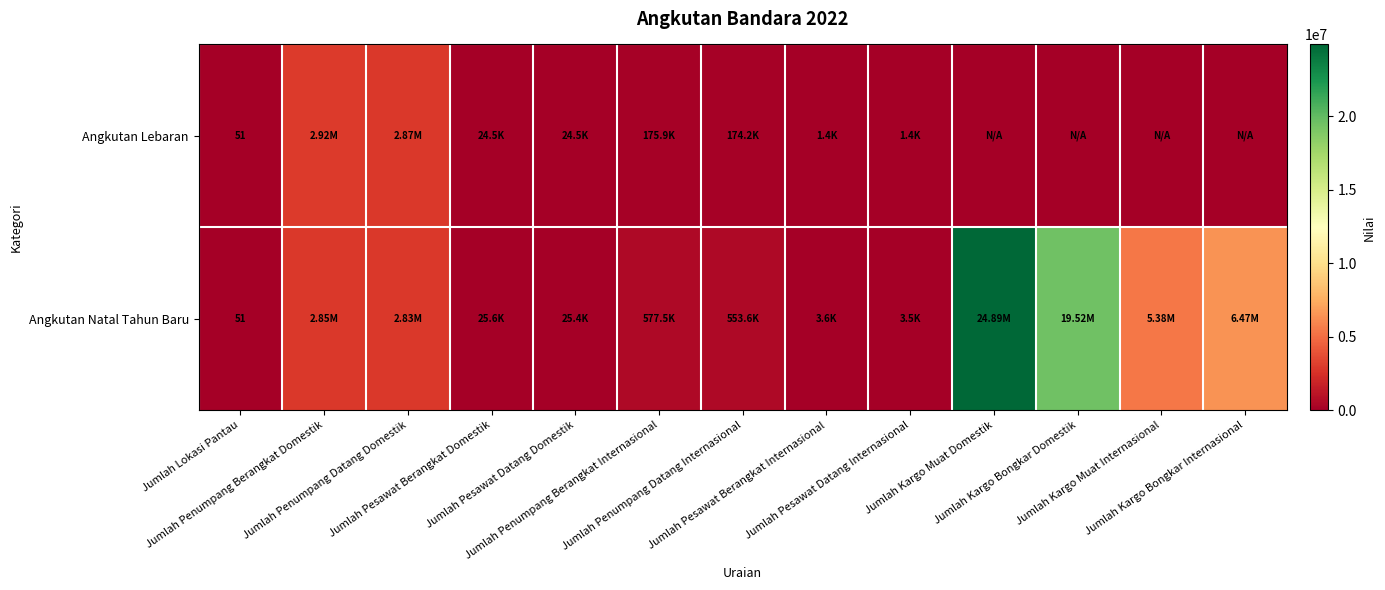

Is it true that Angkutan Lebaran equals 51 at Jumlah Lokasi Pantau?

True